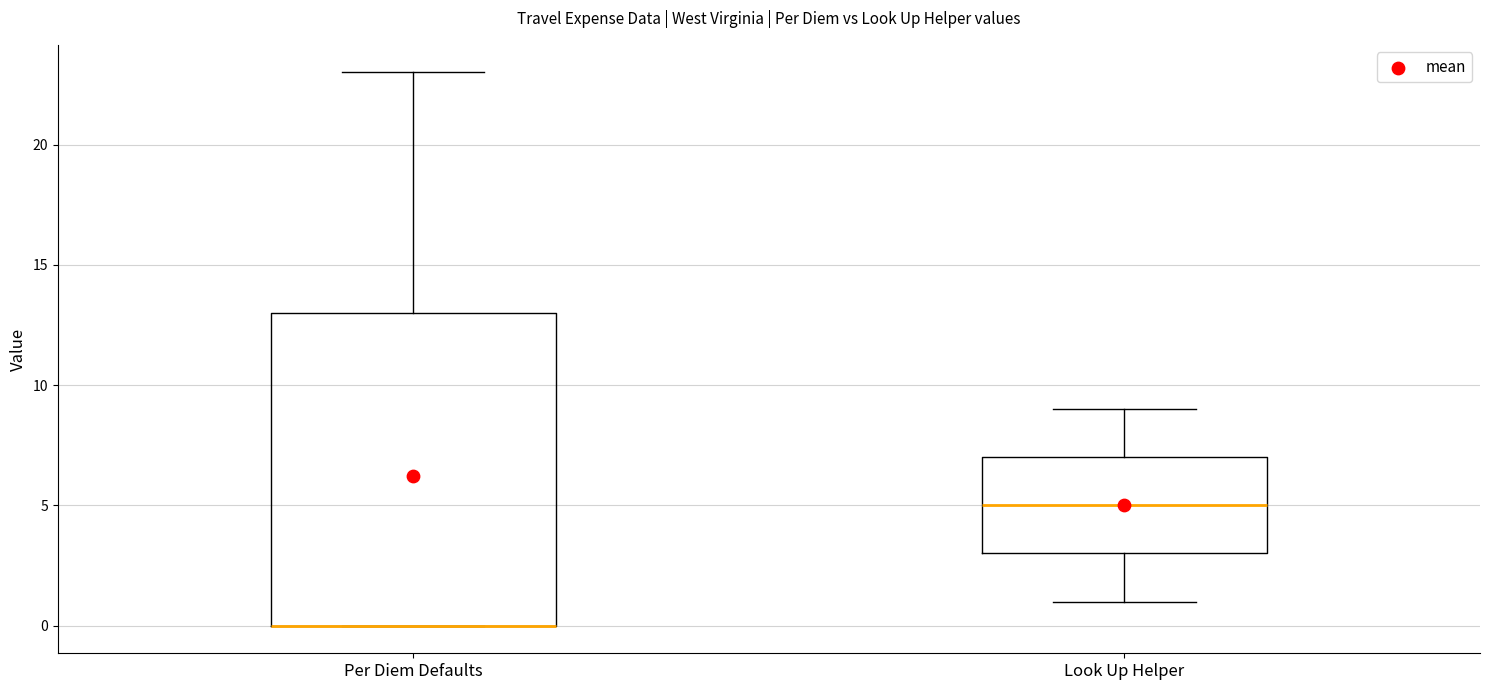

Which box is the tallest, from its lower edge to its upper edge?

Per Diem Defaults